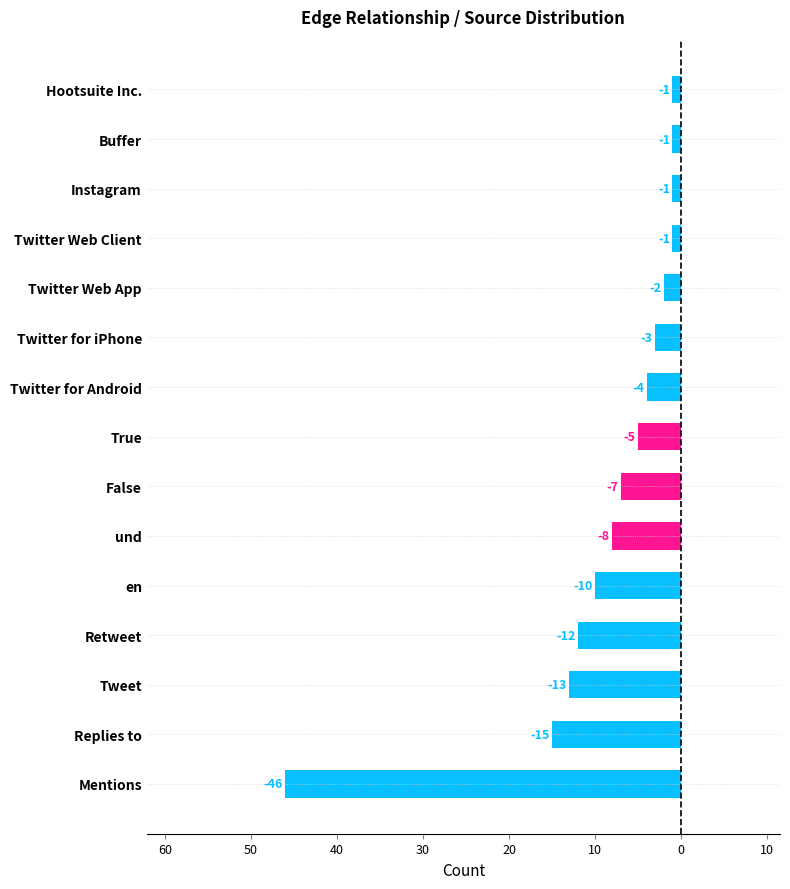

Are the bars horizontal?

Yes